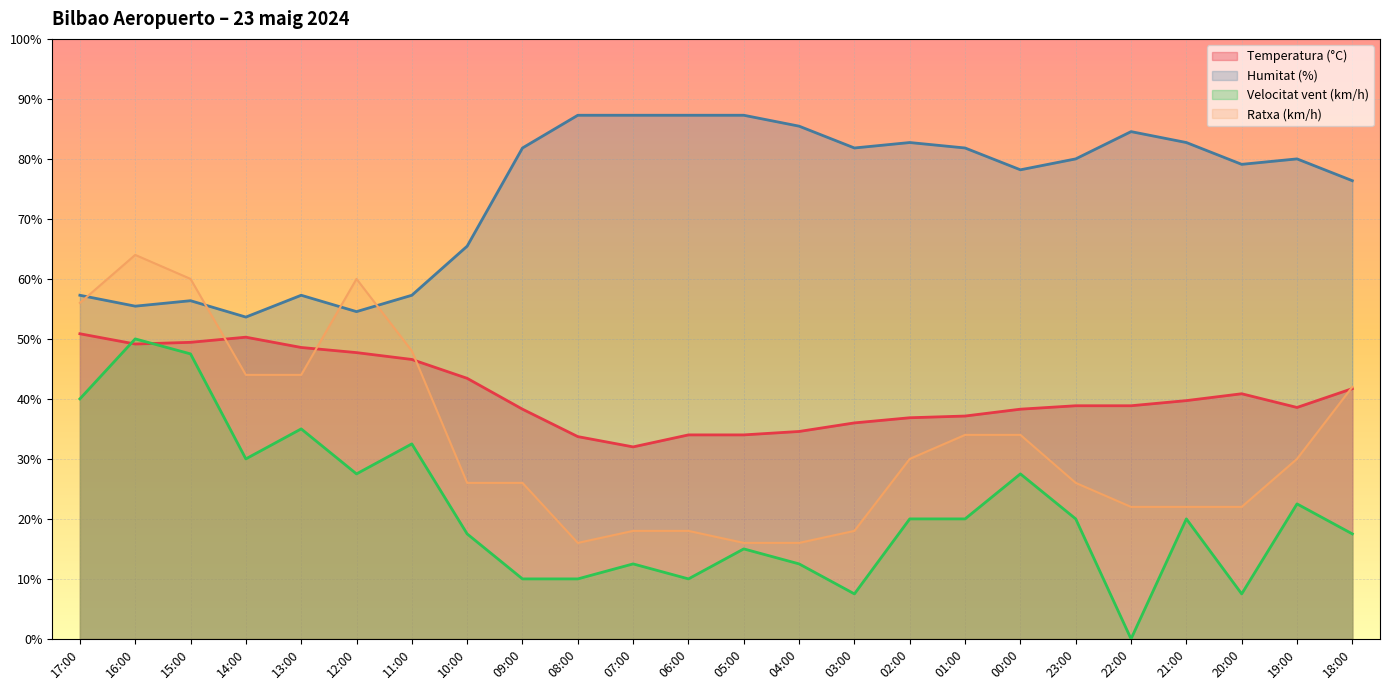

Does the chart display data point markers on the line(s)?

No